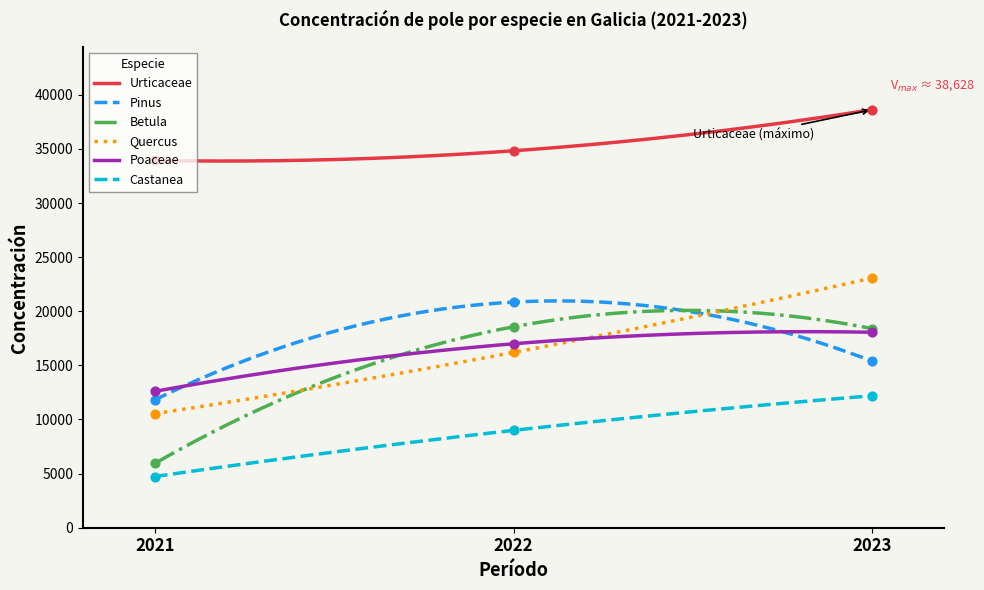

At which category is the sum across all series the highest?

2023